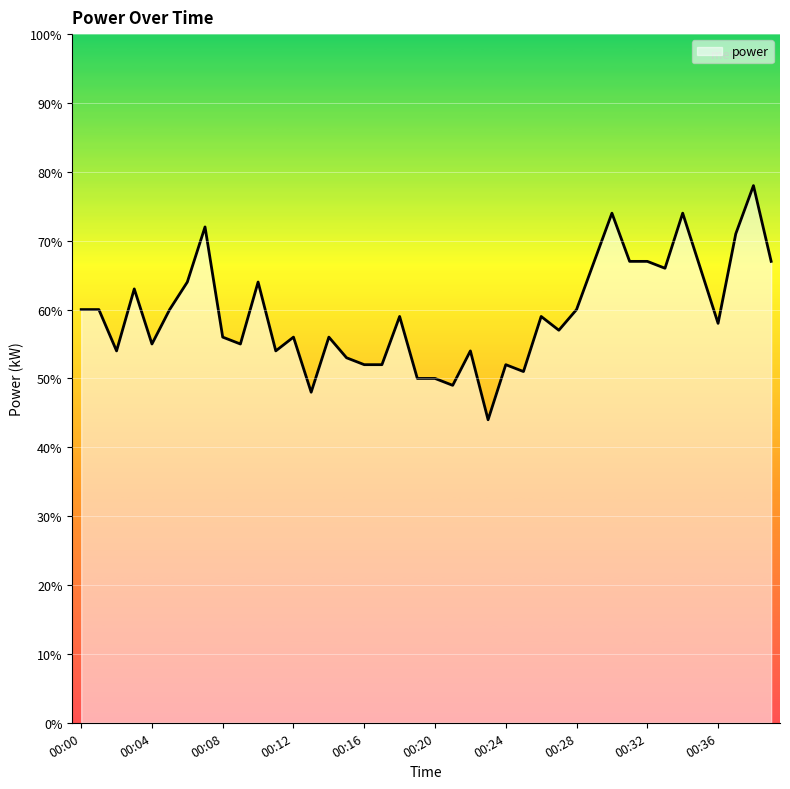

Does the chart display data point markers on the line(s)?

No